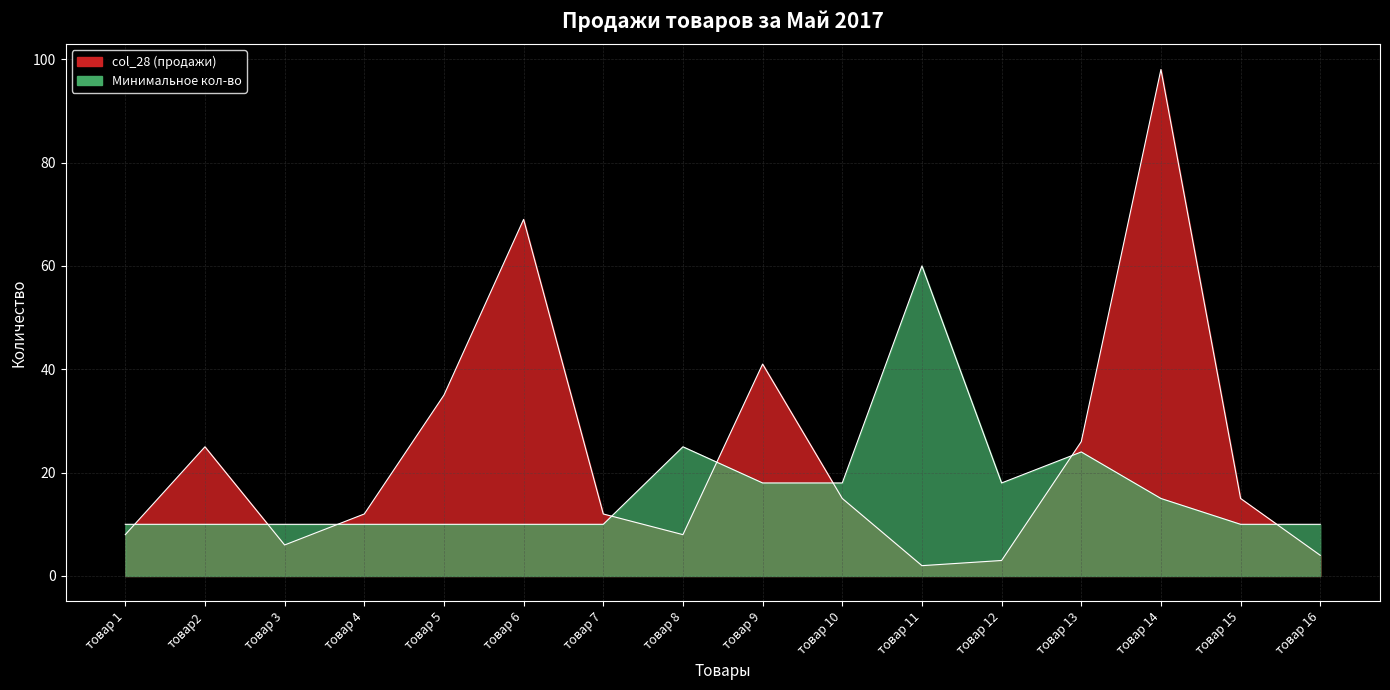

True or false: Минимальное кол-во has more than 0 points higher than both neighbors.

True